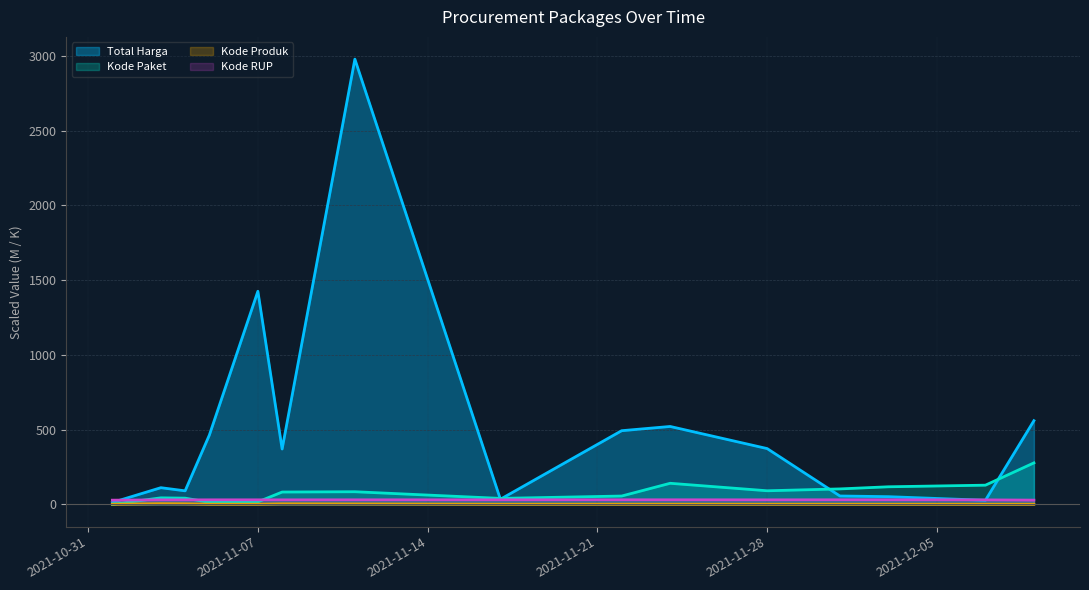

Reading left to right, transcribe all the data shown in this chart.

Total Harga: 12.8	111.7	90.7	464.0	1425.9	370.6	2979.0	34.3	493.0	521.3	373.4	56.2	51.6	27.4	560.0
Kode Paket: 0.6	43.8	41.7	13.7	16.8	82.6	84.6	40.1	55.8	141.2	91.1	103.5	117.8	128.5	277.7
Kode Produk: 1.5	4.7	4.0	1.5	1.5	3.7	3.1	1.3	1.5	1.5	1.3	1.4	1.3	1.3	1.3
Kode RUP: 28.2	30.1	30.1	30.4	30.4	30.3	30.5	30.4	30.6	30.7	30.4	30.7	30.5	30.1	28.5